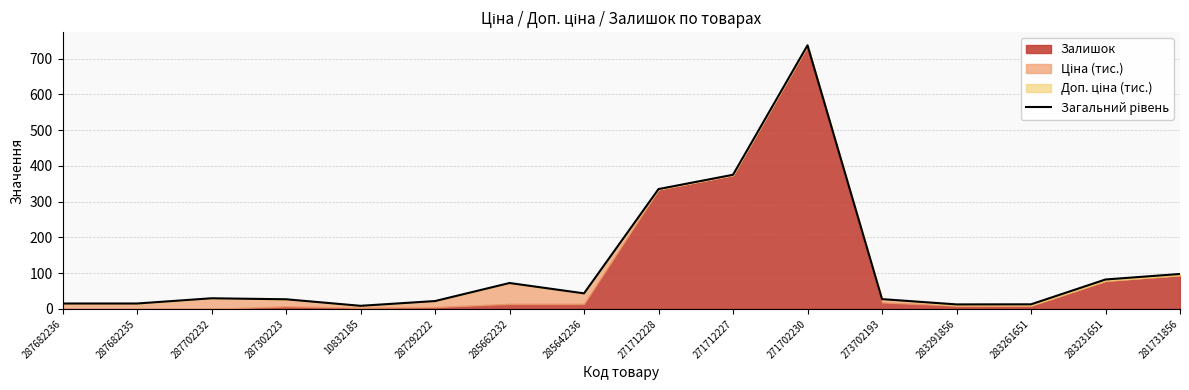

List the labels in order of value, smallest first.

10832185, 283291856, 283261651, 287682236, 287682235, 287292222, 287302223, 273702193, 287702232, 285642236, 285662232, 283231651, 281731856, 271712228, 271712227, 271702230